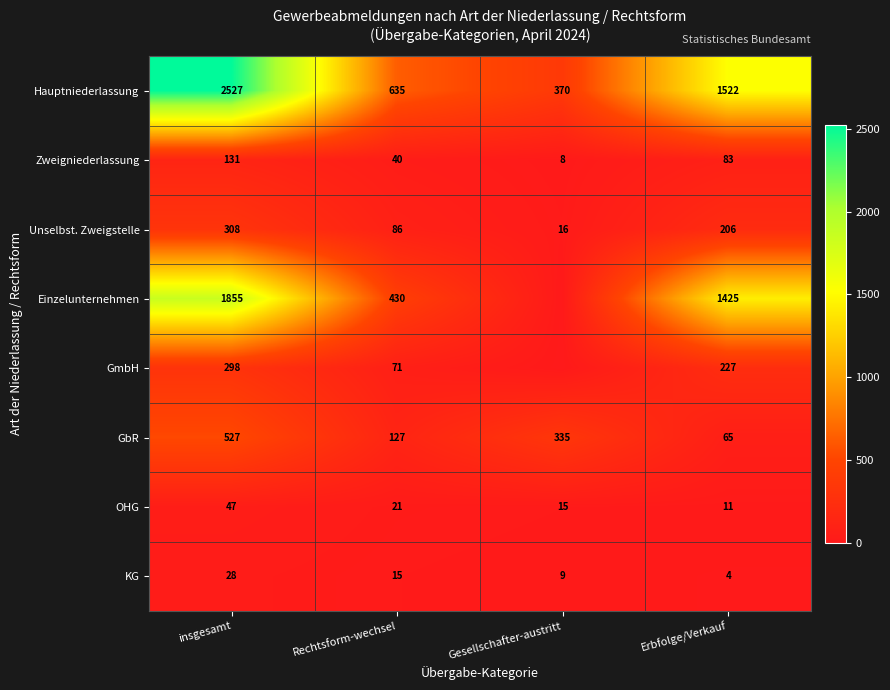

What is the approximate value of Hauptniederlassung at insgesamt, to the nearest 10?

2530